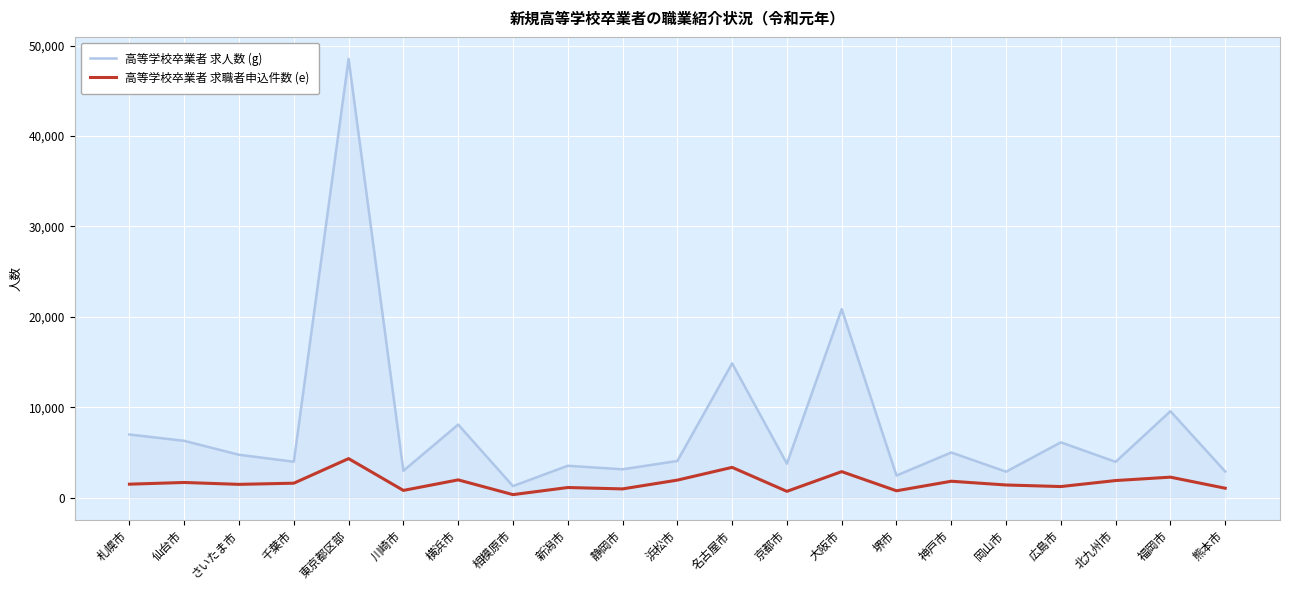

What is the difference between the highest and lowest values at 新潟市?

2407